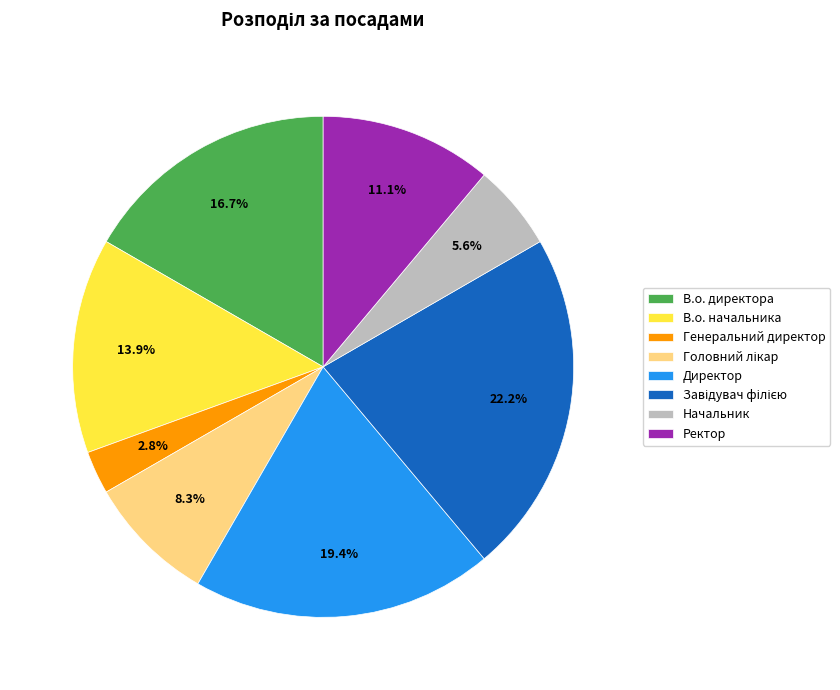

Do Директор and Генеральний директор together represent more than half of the pie?

No